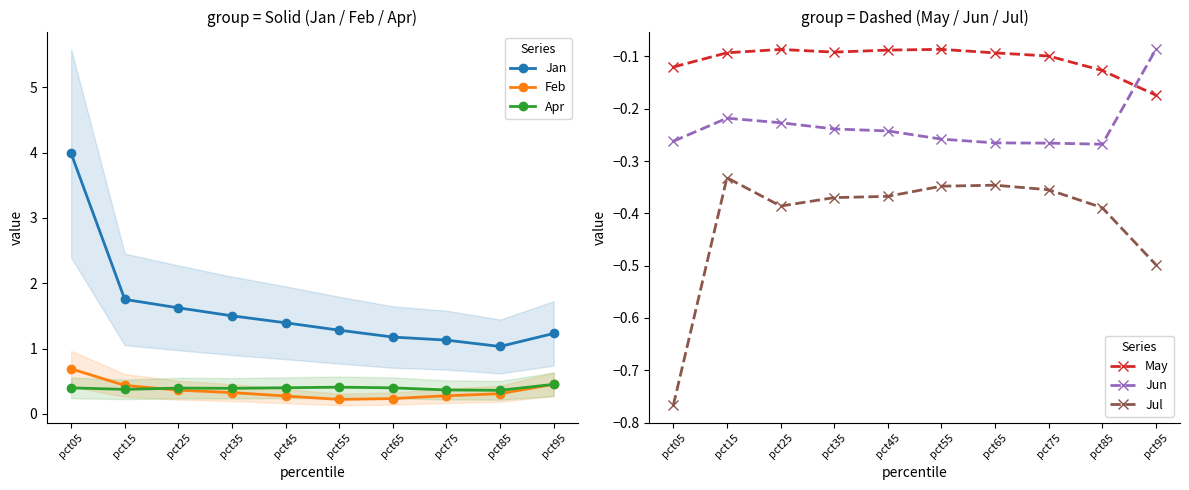

What is the difference between the maximum and minimum values in the Apr series?

0.1